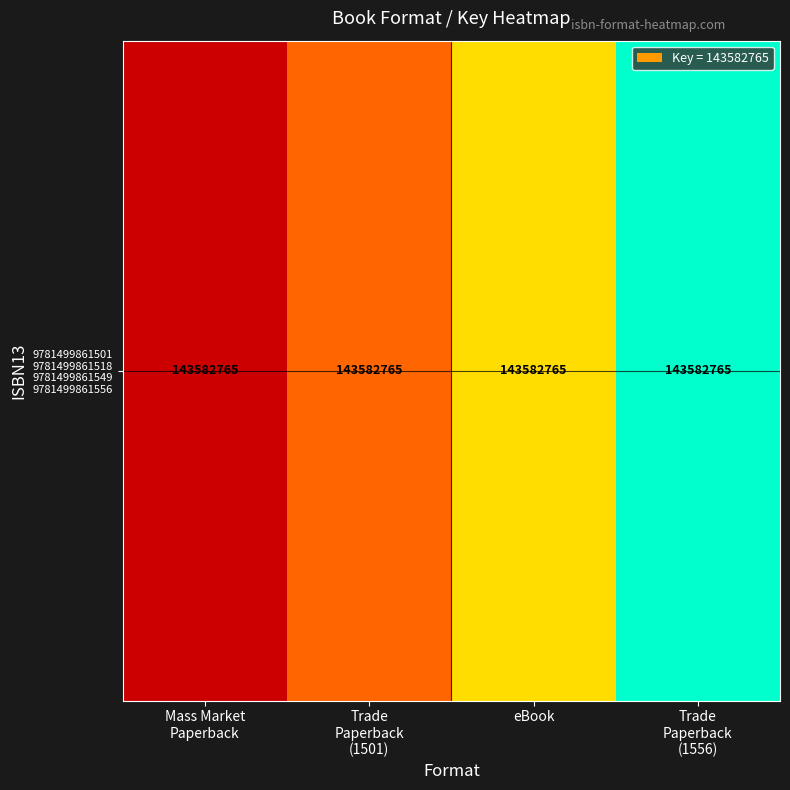

What is the average value?

143583265.0